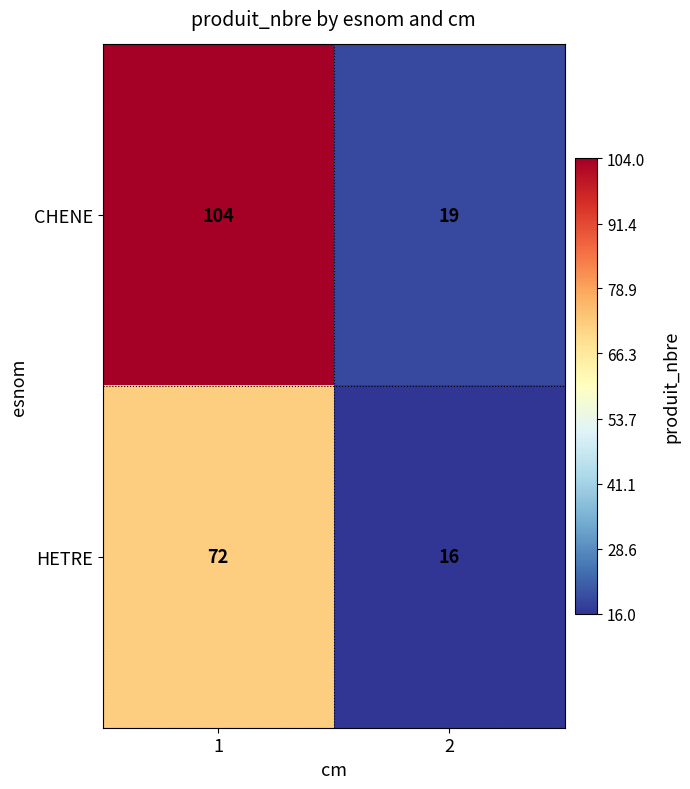

Reading left to right, extract all data points from this chart.

CHENE: 1=104	2=19
HETRE: 1=72	2=16